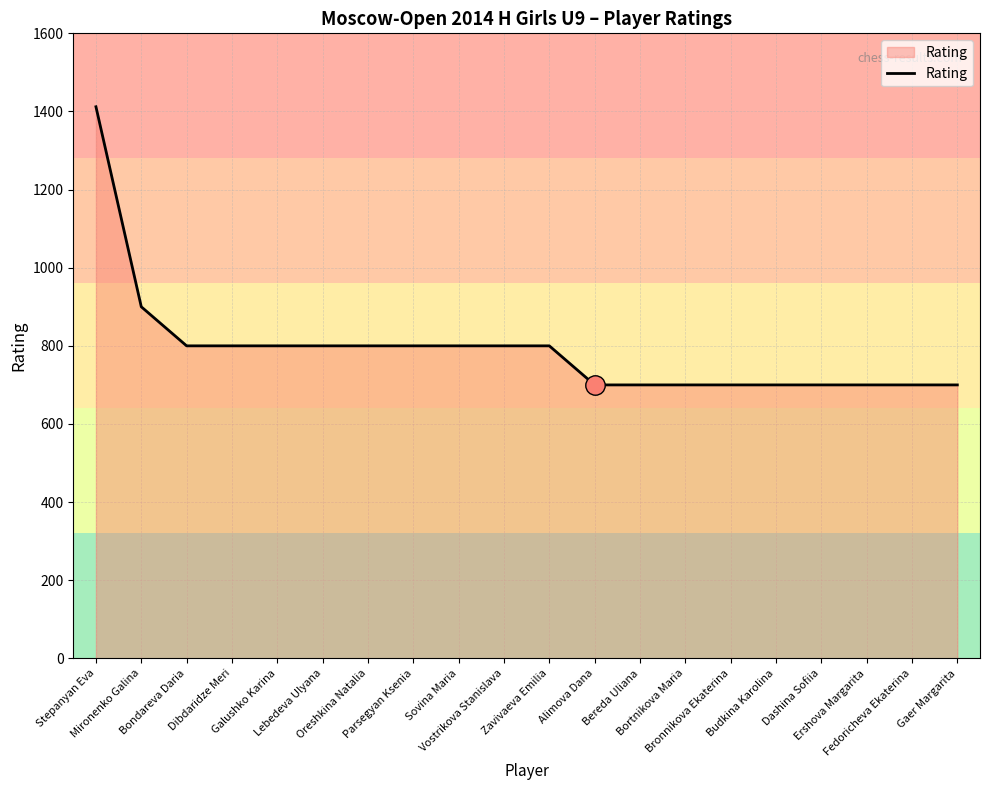

What is the smallest value displayed?

700